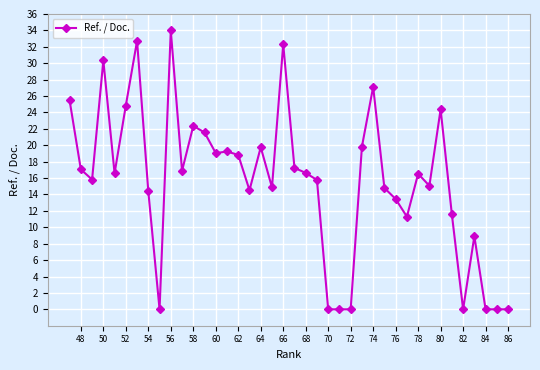

How many lines are shown in the chart?

1